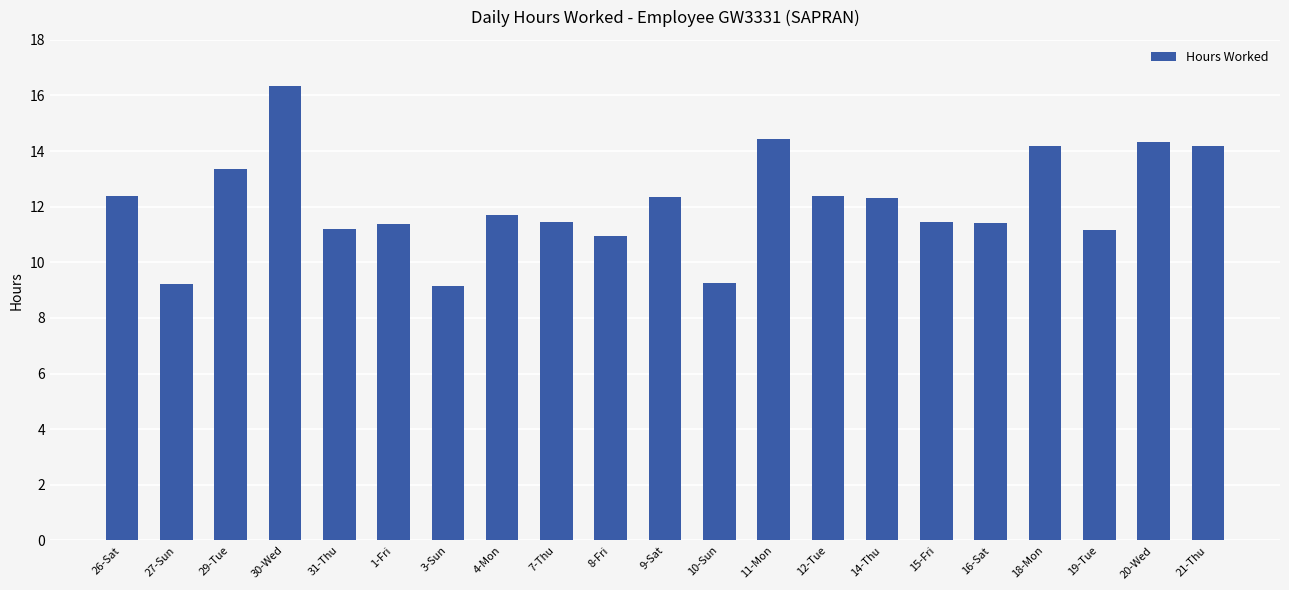

What is the sum of the values at 21-Thu and 11-Mon?

28.6